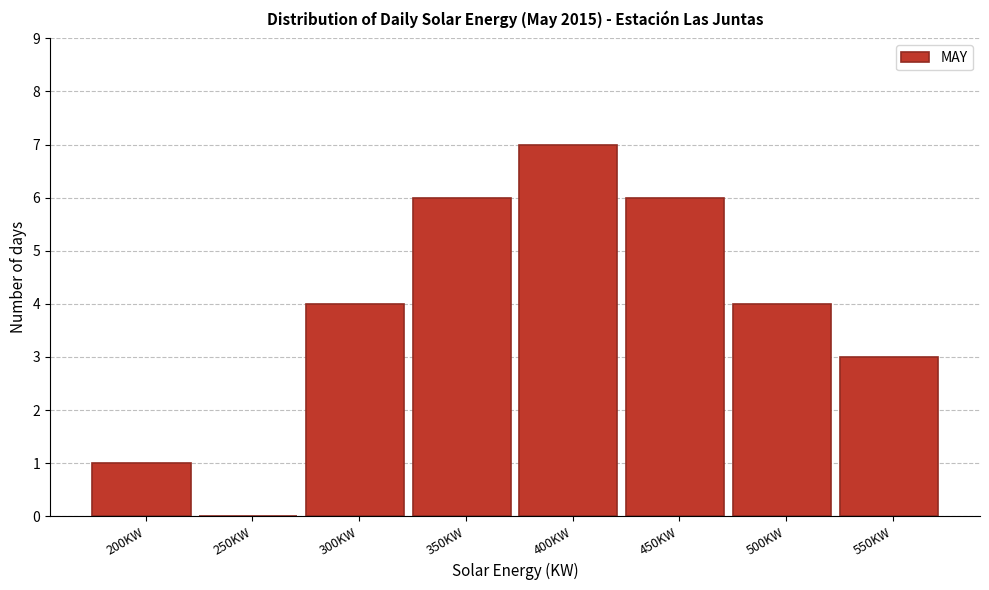

Reading left to right, list all the values displayed in this chart.

200KW=1	250KW=0	300KW=4	350KW=6	400KW=7	450KW=6	500KW=4	550KW=3